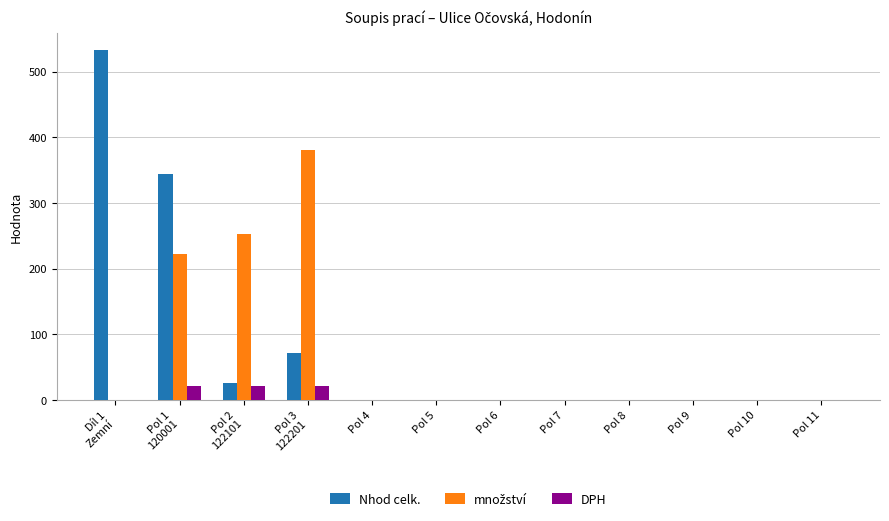

What is the maximum value shown in the chart?

532.2